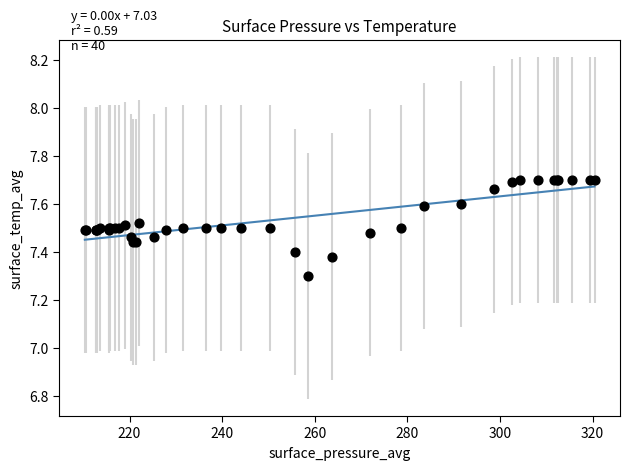

What Y value in the scatter plot is closest to 7?

7.3